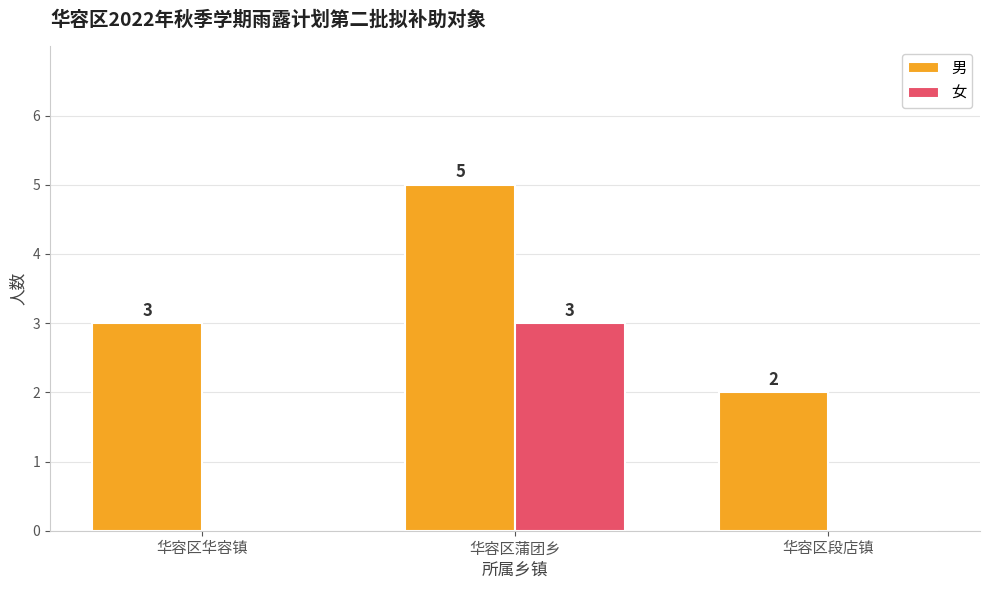

What are all the series names shown in the legend?

男, 女